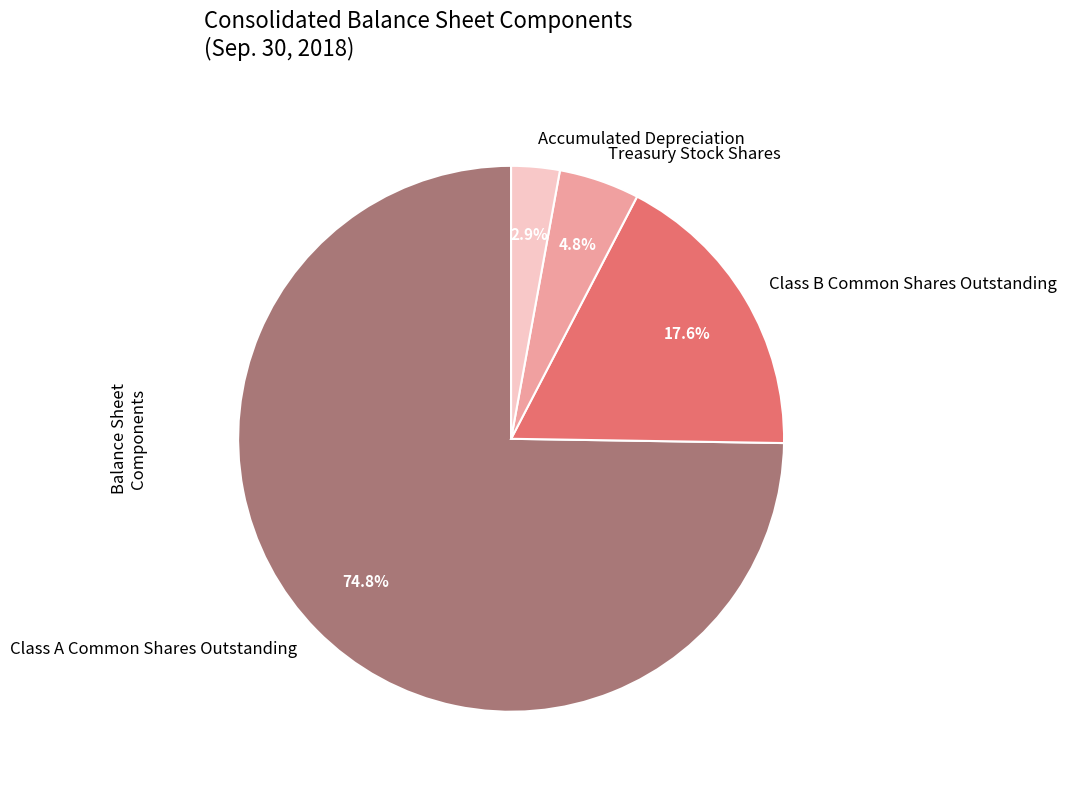

Does Class A Common Shares Outstanding represent more than half of the total?

Yes